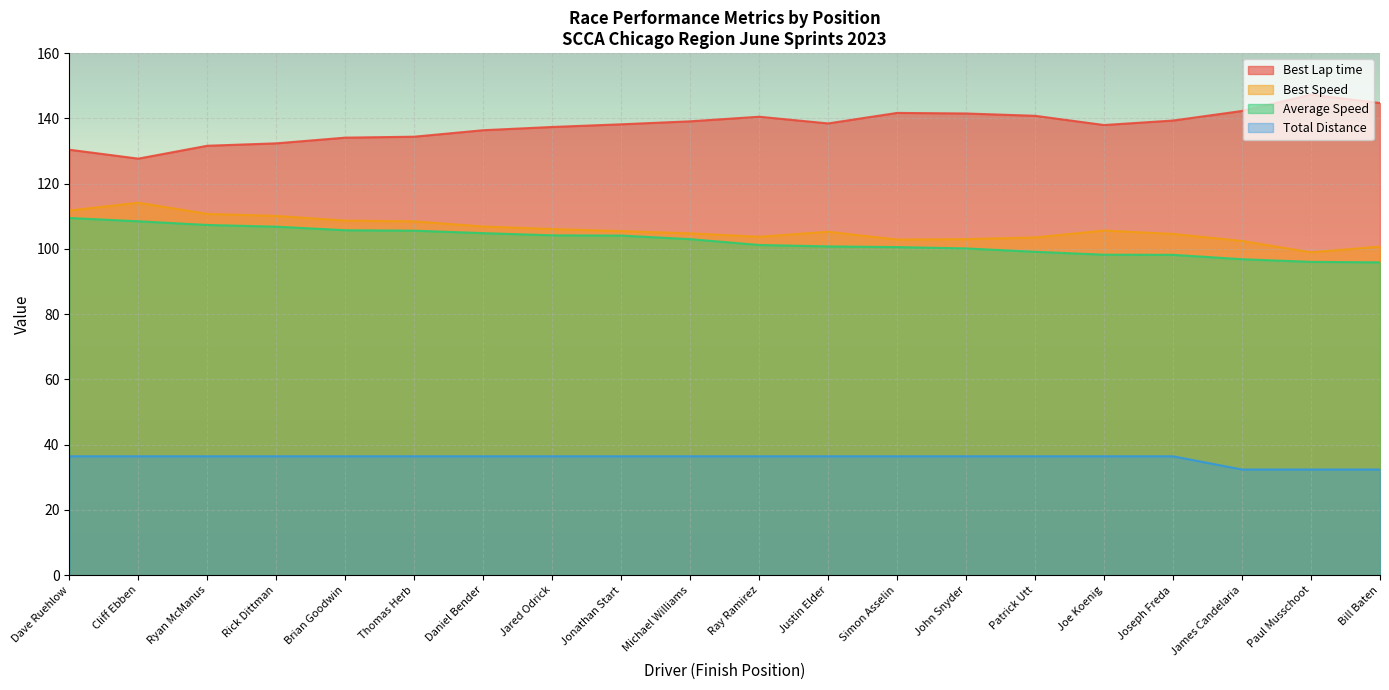

What is the difference between the highest and lowest values at Bill Baten?

112.3